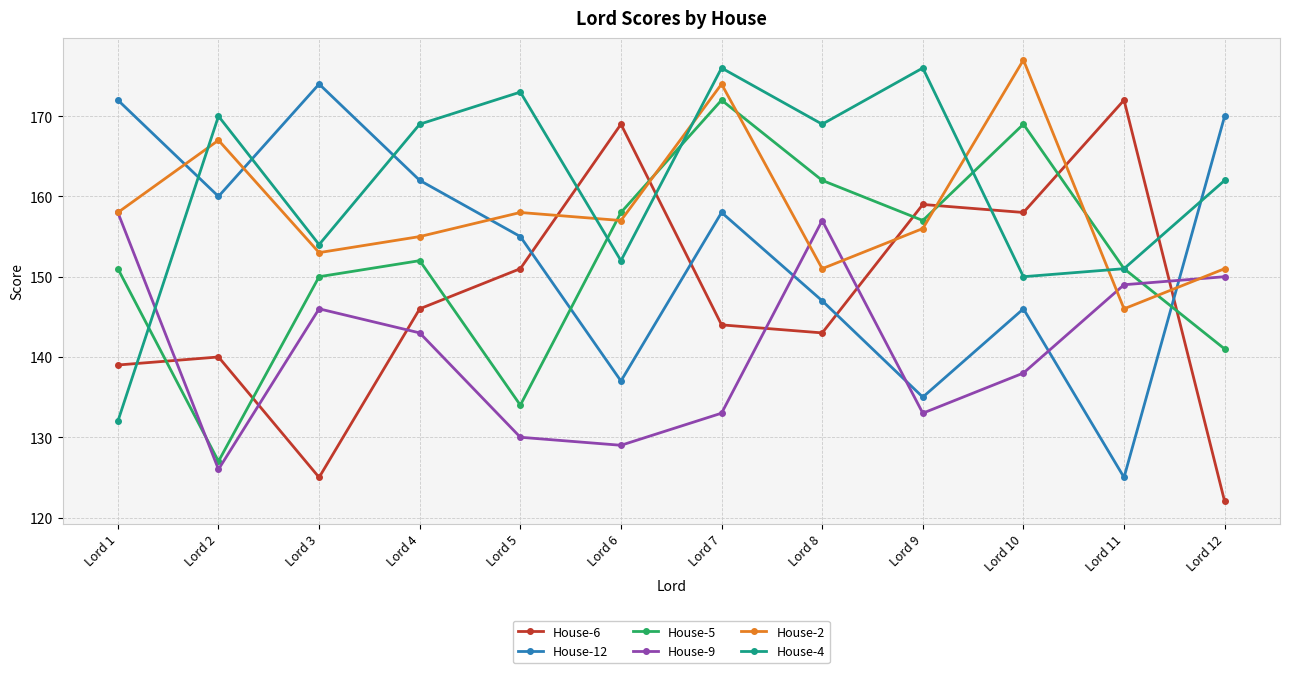

What is the total value across all series at Lord 6?

902